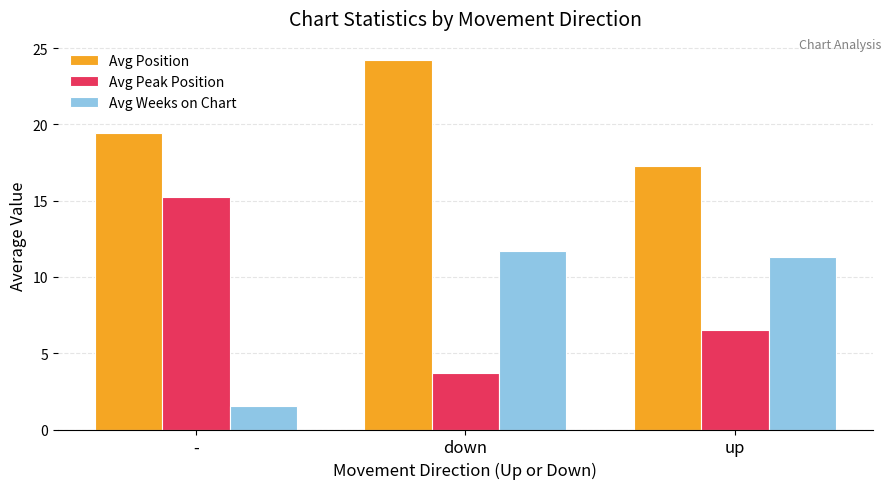

What is the difference between the Avg Peak Position values at - and up?

8.7